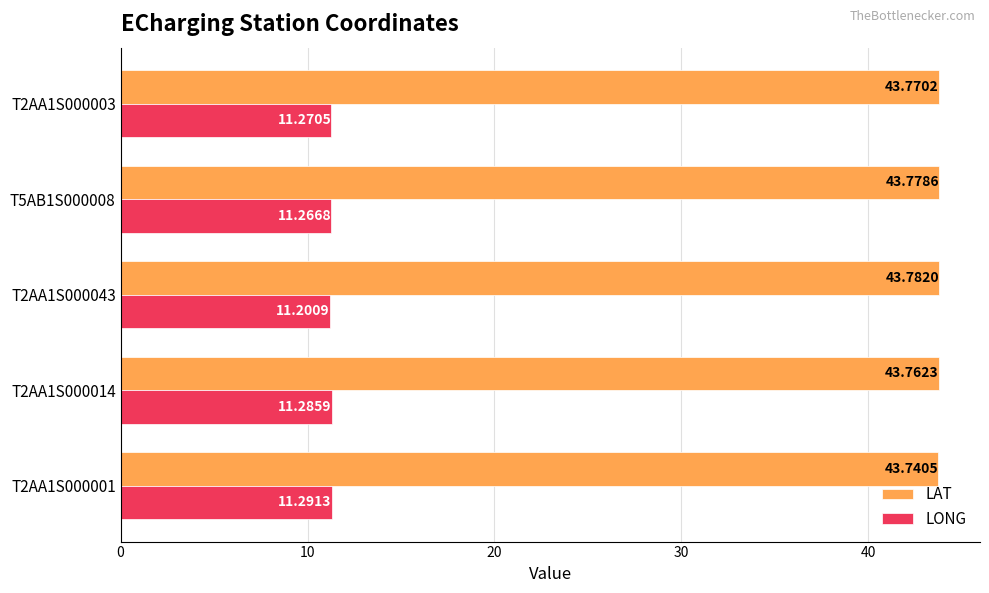

Is the value of LAT at T5AB1S000008 greater than the value of LONG at T2AA1S000014?

Yes